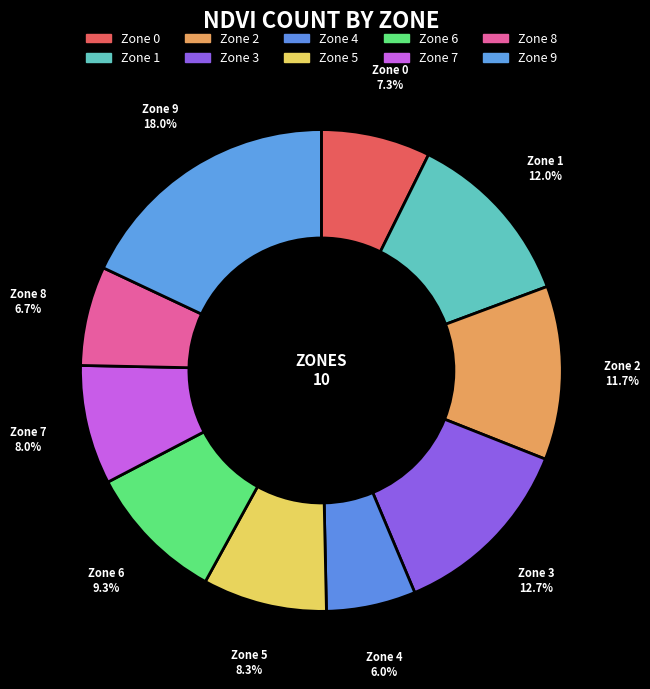

Is there any slice that represents more than half of the pie?

No